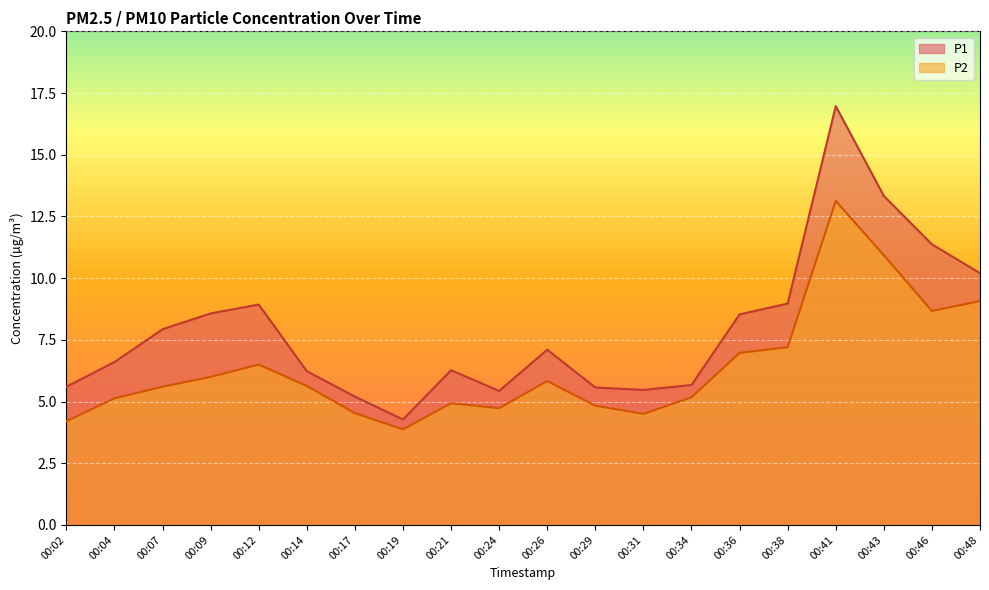

True or false: P1 and P2 cross at least once.

False